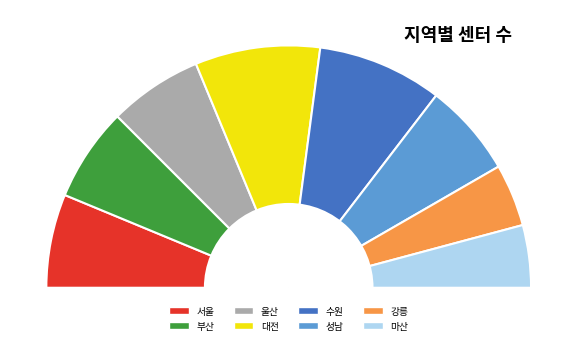

What percentage is the 부산 slice, to the nearest percent?

12%